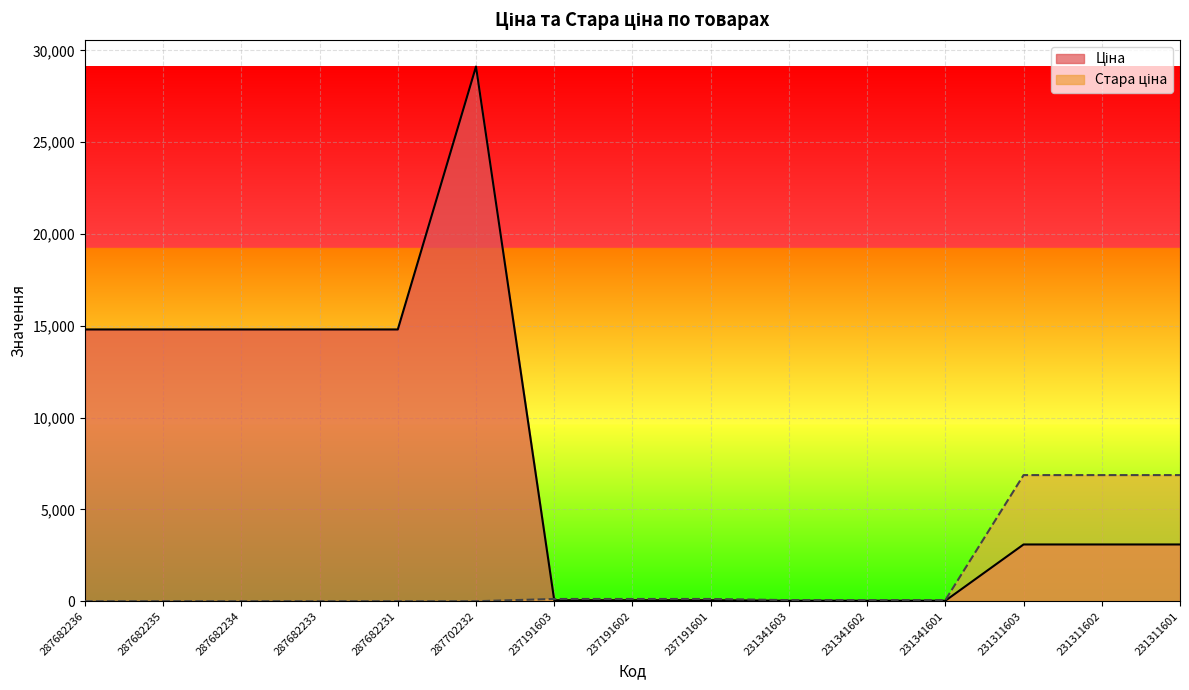

Where is the first local maximum for Ціна?

287702232